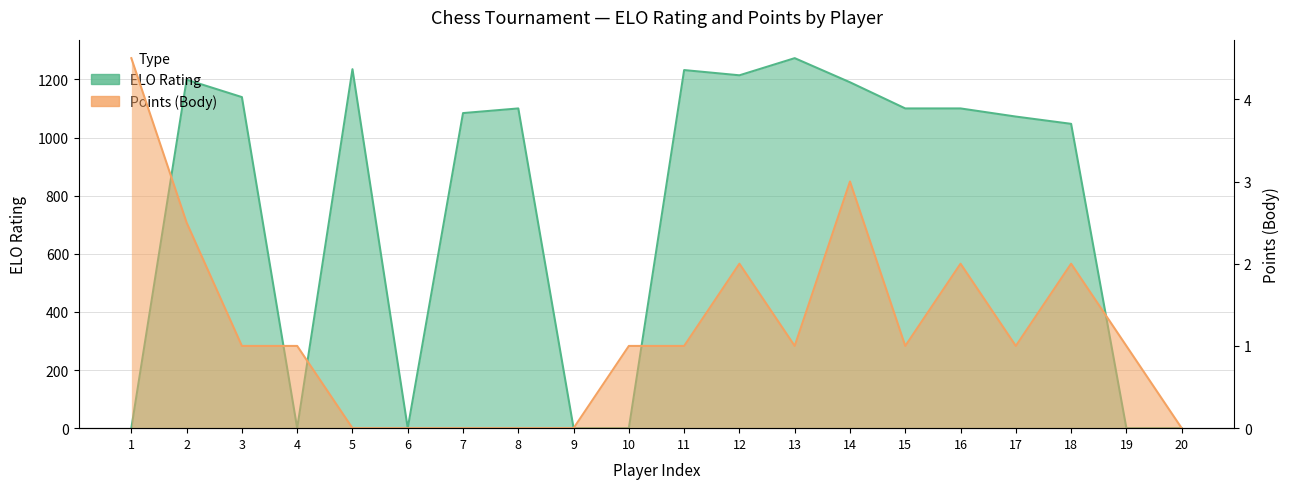

At how many categories does at least one series exceed 1197?

5